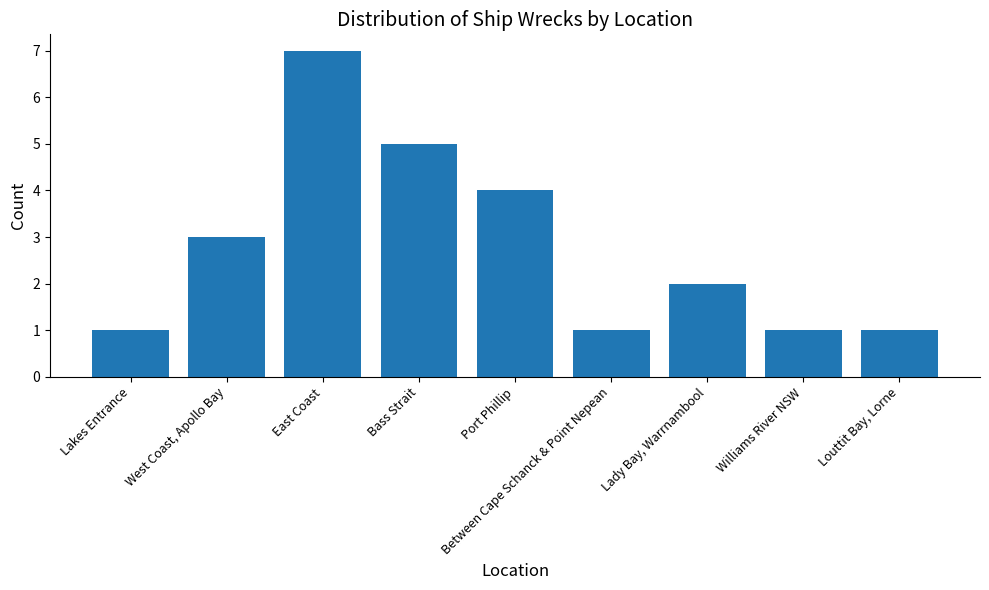

What is the sum of the values at Bass Strait and Between Cape Schanck & Point Nepean?

6